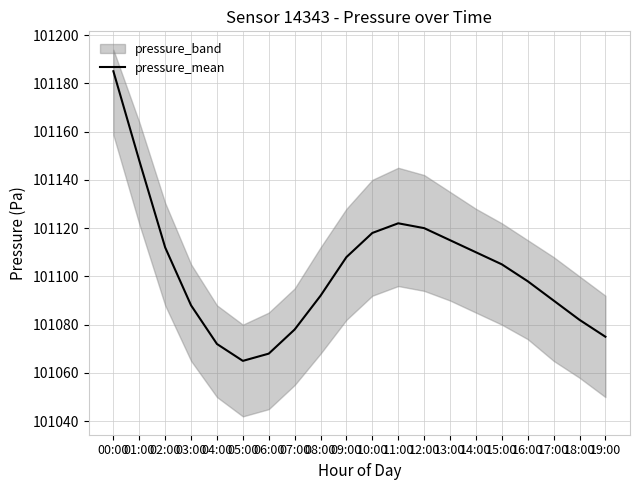

What is the sum of all values?

2022051